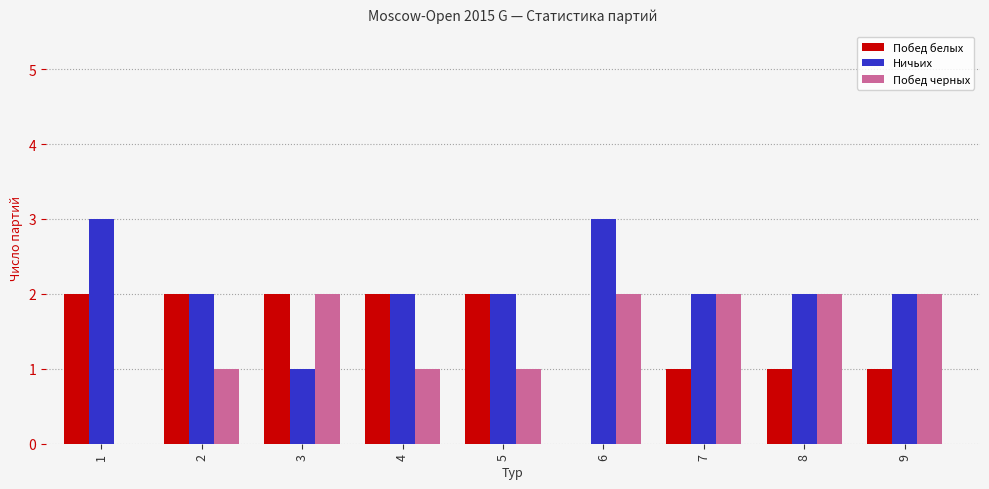

What is the sum of the Побед черных values at 4 and 1?

1